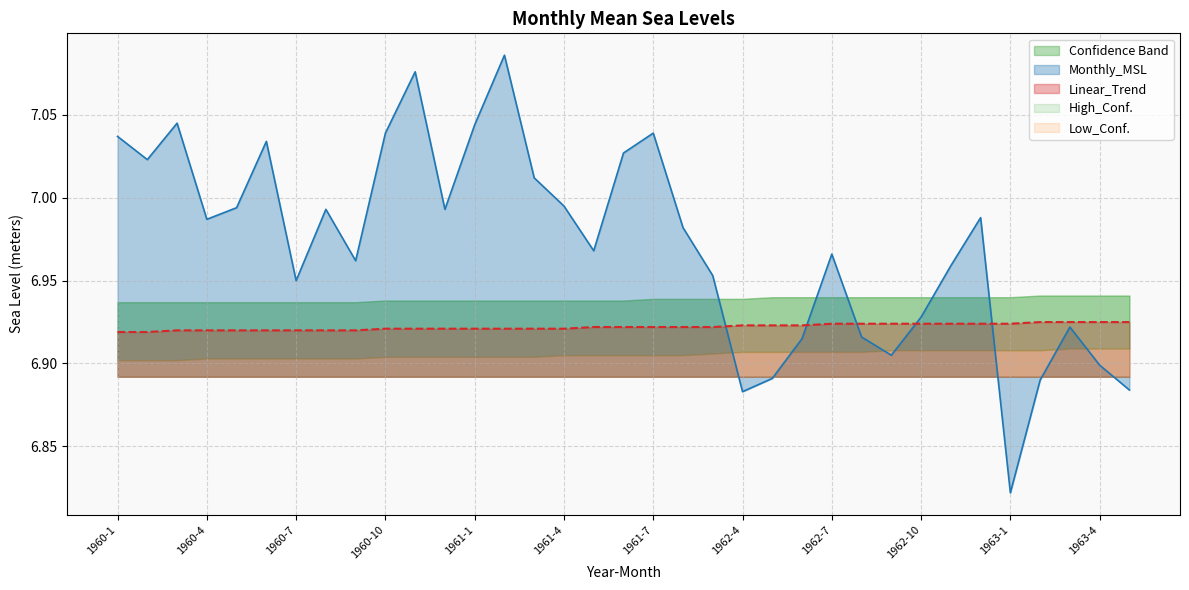

Does the chart display data point markers on the line(s)?

No